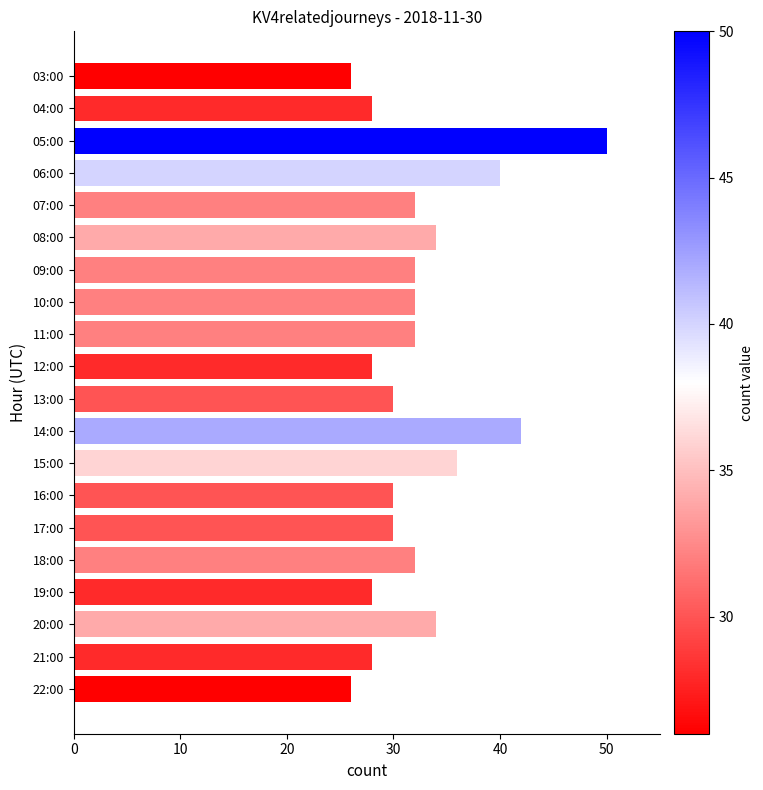

Does the chart contain stacked bars?

No